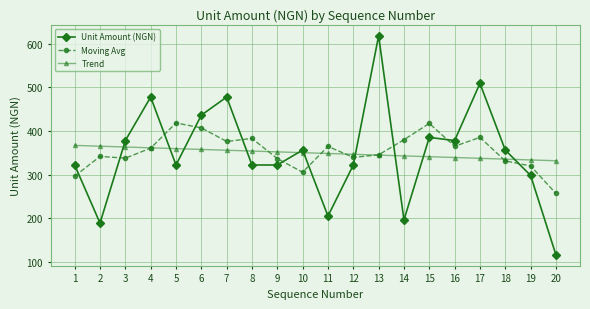

Rank the series at 1 from highest to lowest value.

Trend, Unit Amount (NGN), Moving Avg